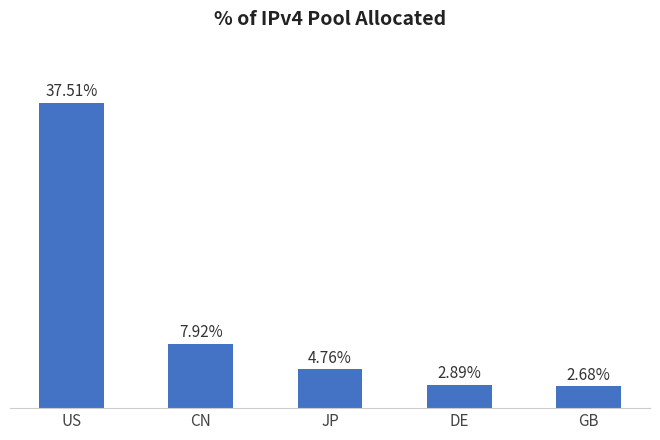

Which label corresponds to the largest value in the chart?

US